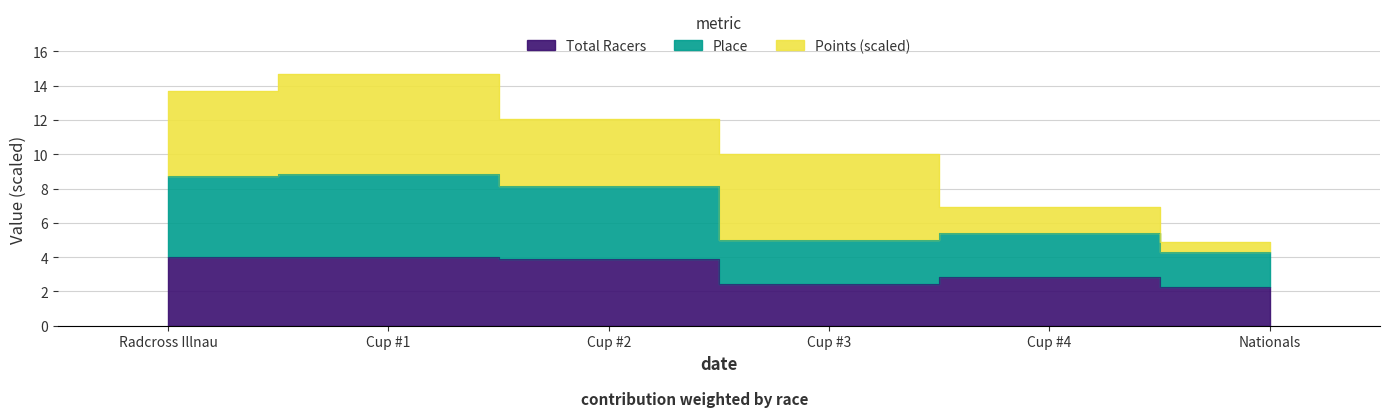

How many categories are shown in the chart?

6